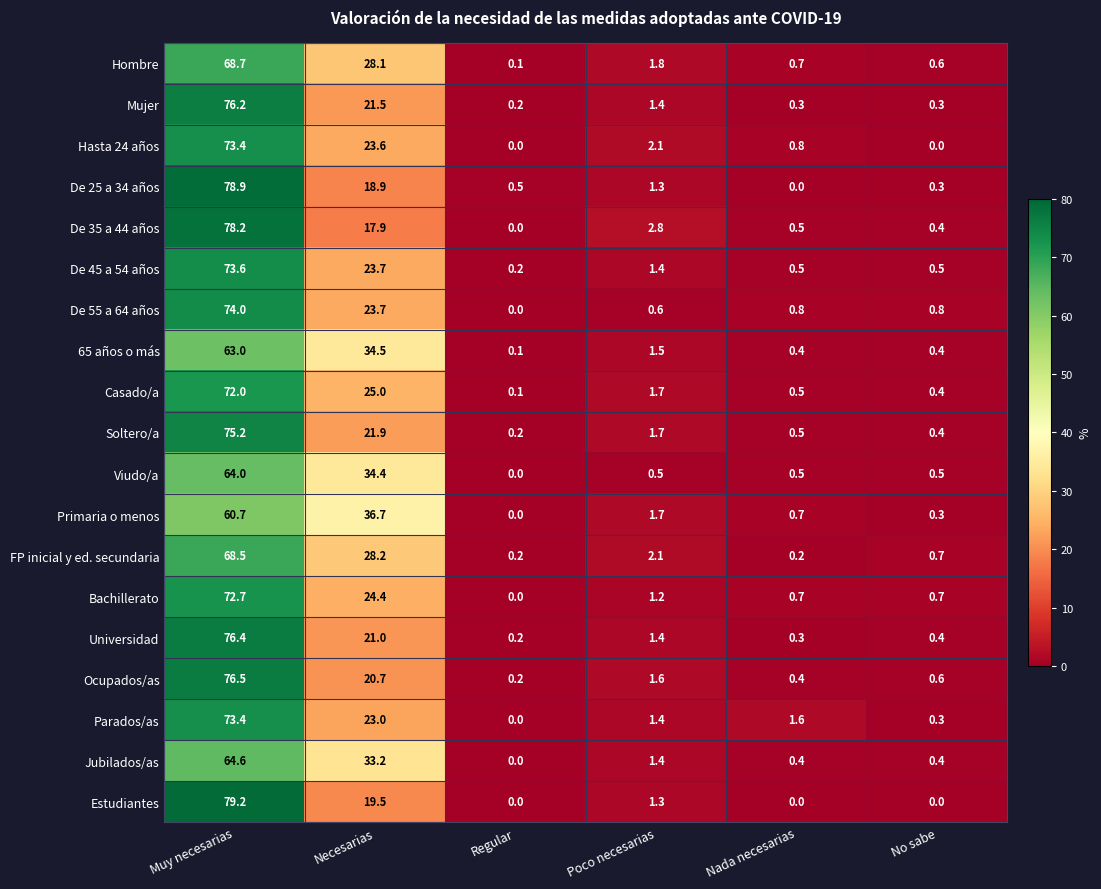

What is the difference between the highest and lowest values at Necesarias?

18.8